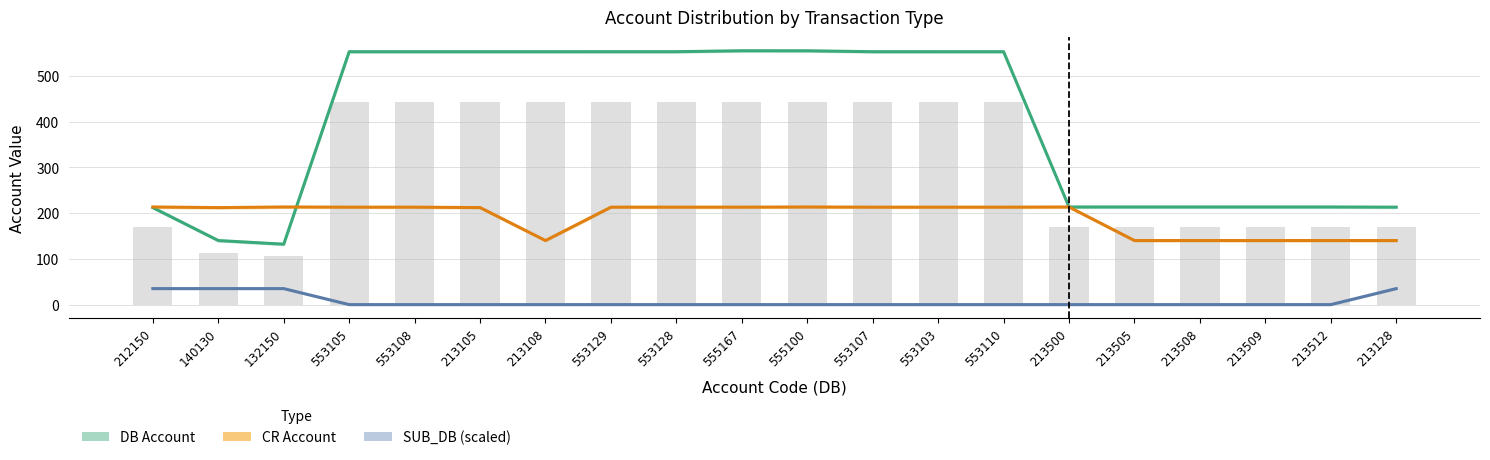

Which series has the largest range (max minus min)?

DB Account